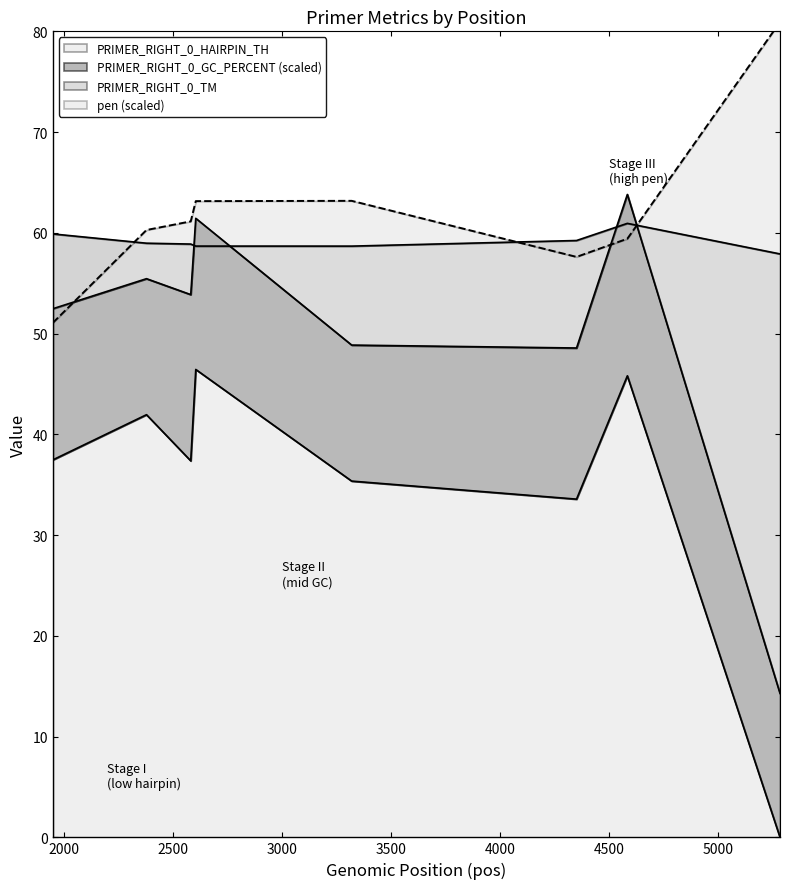

At which category is the sum across all series the highest?

2605